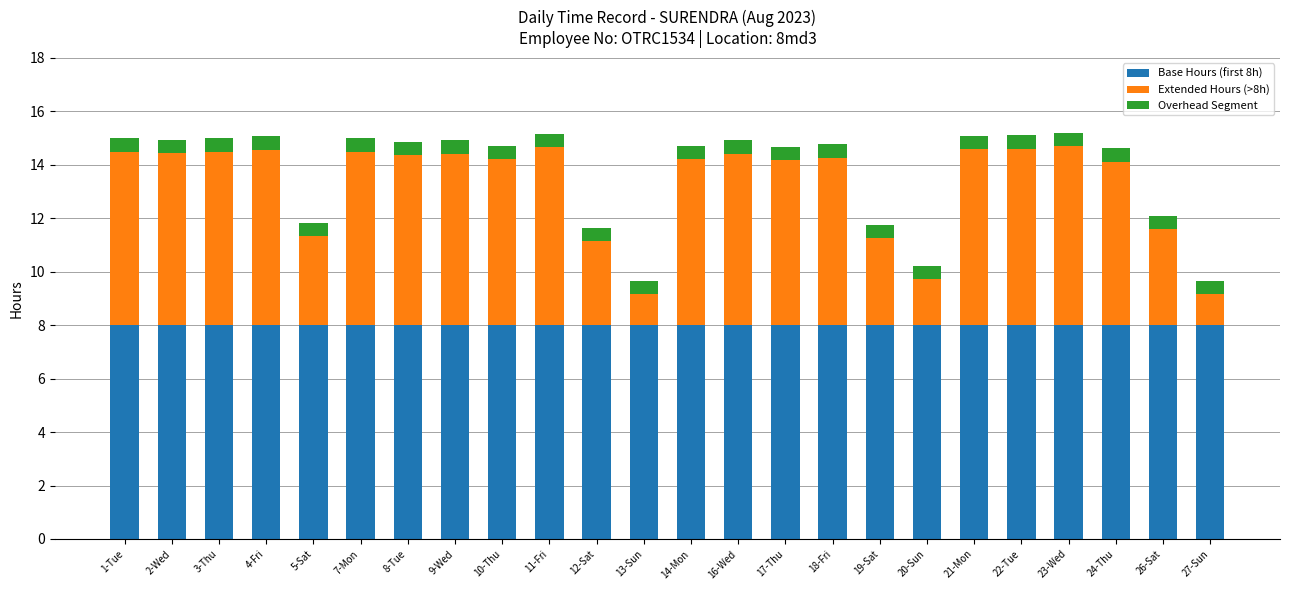

The value of Base Hours (first 8h) at 21-Mon is 13.3. True or false?

False